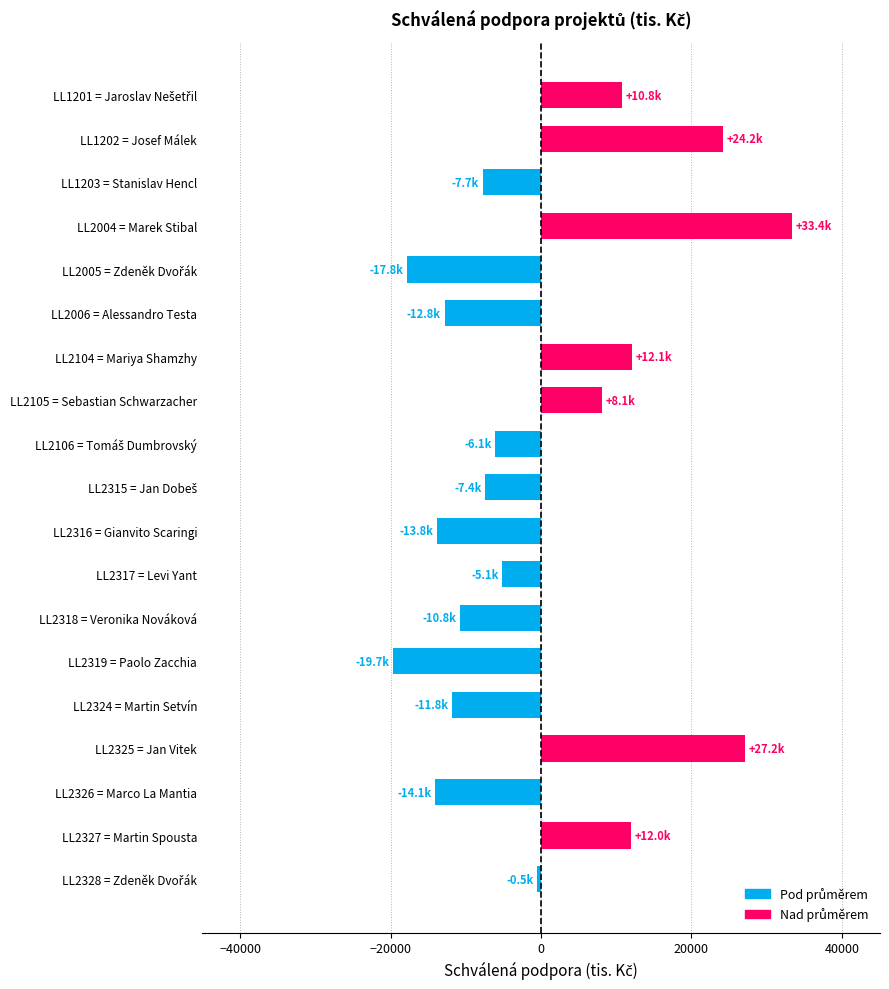

Count the number of values greater than -6054.

9